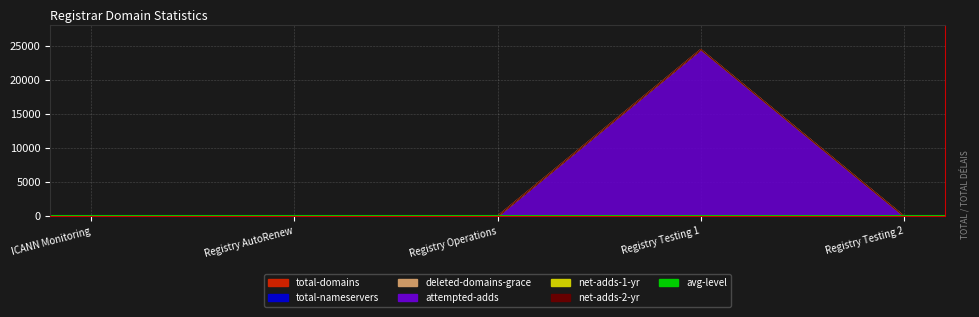

The value of total-domains at Registry Testing 1 is 1. True or false?

True